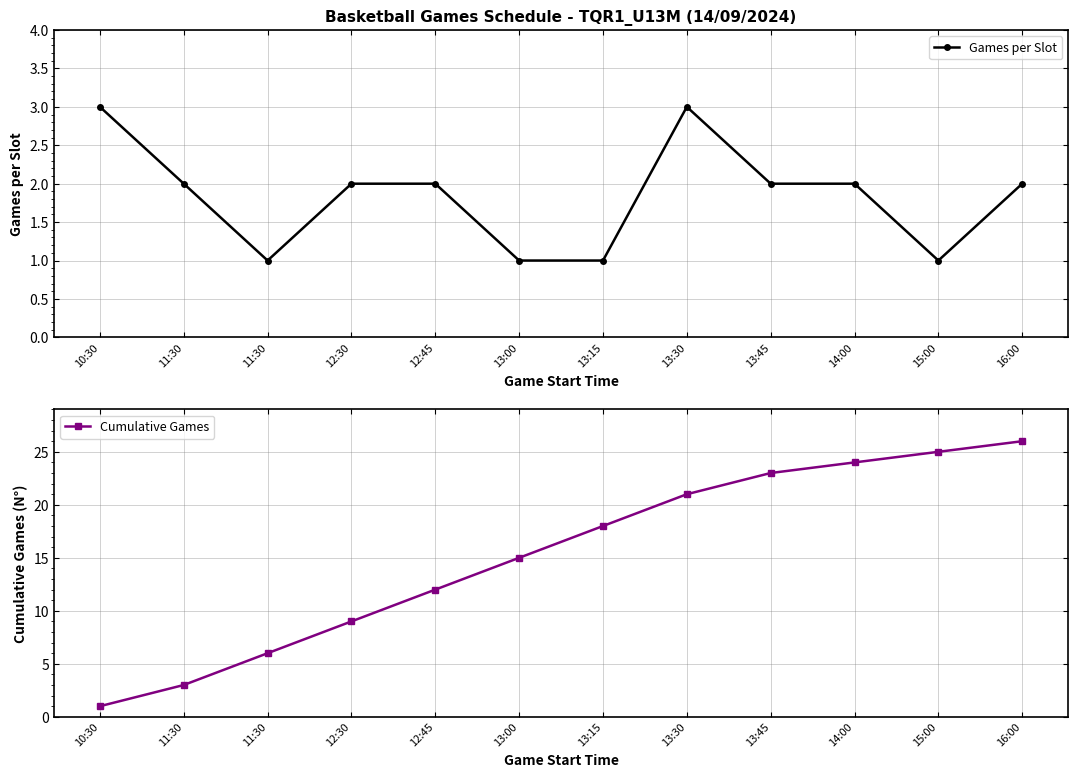

How many lines are shown in the chart?

2